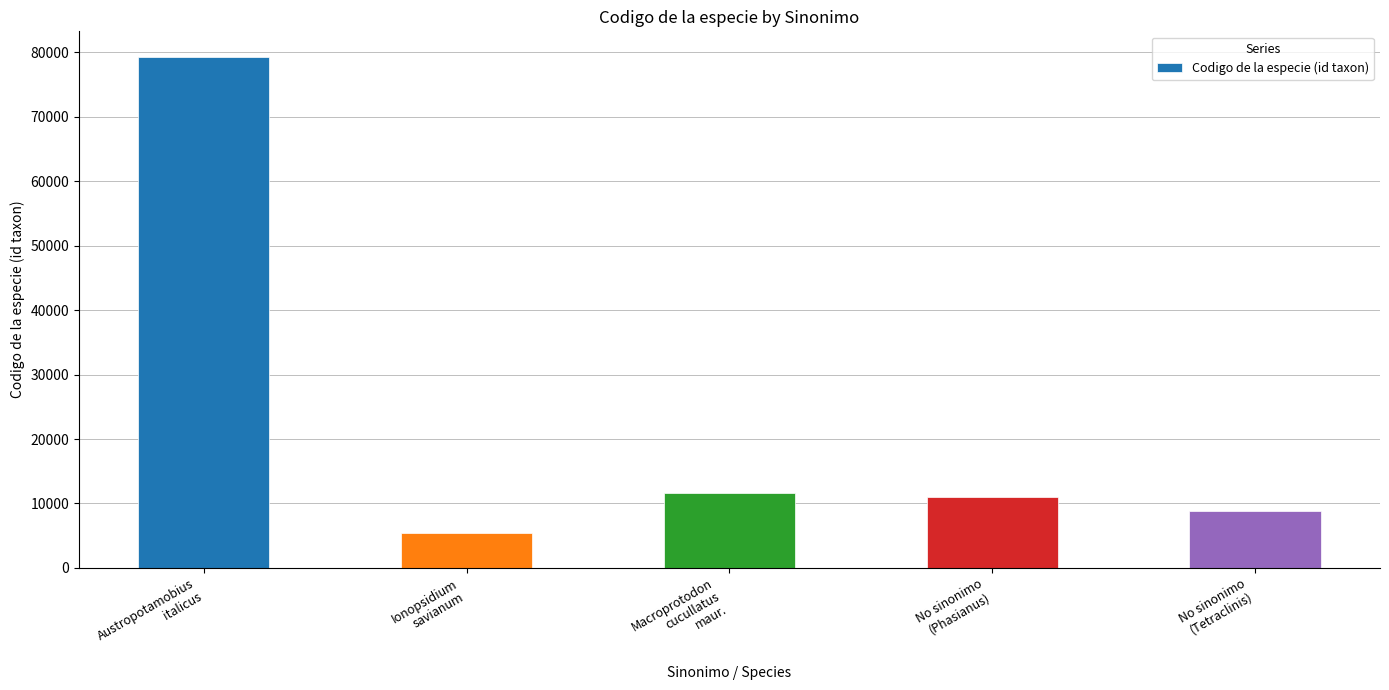

What position from the left is No sinonimo
(Phasianus)?

4